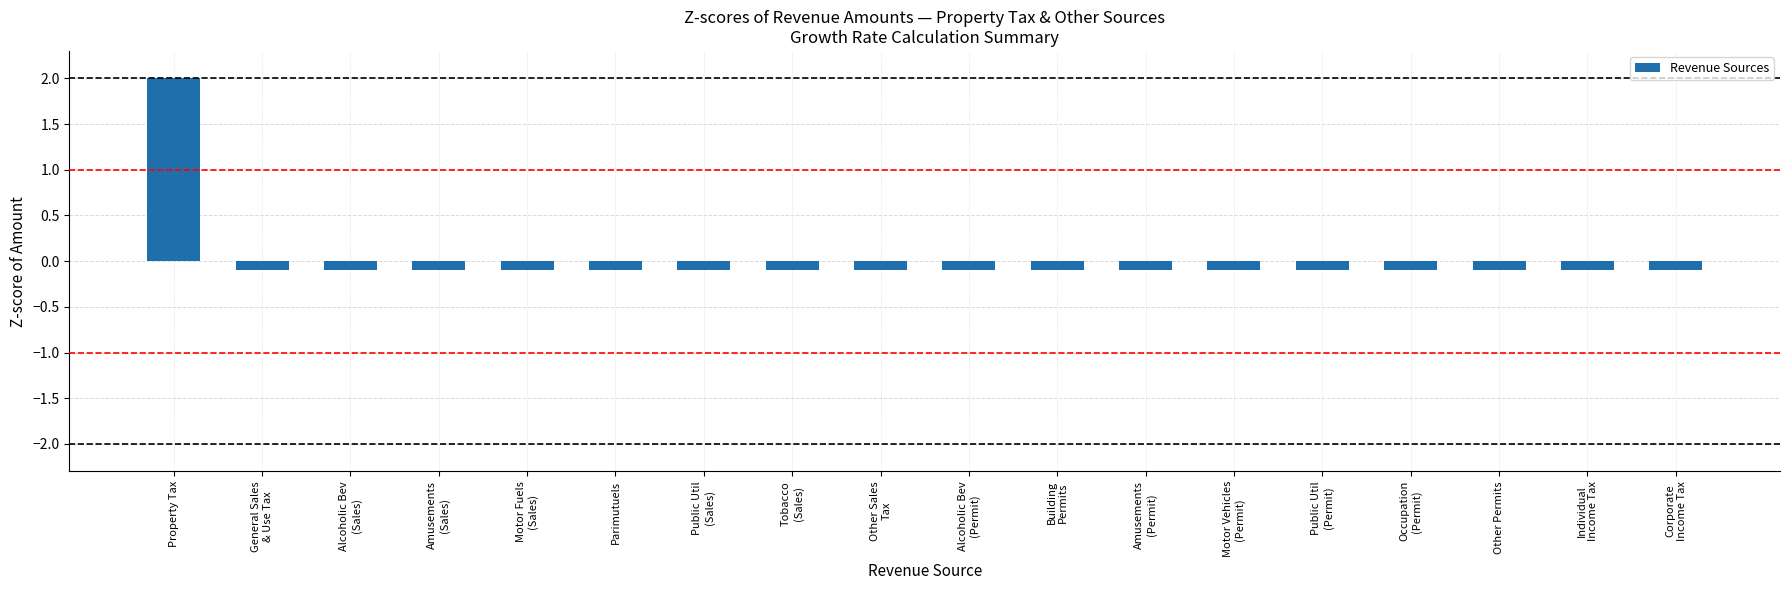

Reading left to right, list all the values displayed in this chart.

Property Tax=2.0	General Sales
& Use Tax=-0.1	Alcoholic Bev
(Sales)=-0.1	Amusements
(Sales)=-0.1	Motor Fuels
(Sales)=-0.1	Parimutuels=-0.1	Public Util
(Sales)=-0.1	Tobacco
(Sales)=-0.1	Other Sales
Tax=-0.1	Alcoholic Bev
(Permit)=-0.1	Building
Permits=-0.1	Amusements
(Permit)=-0.1	Motor Vehicles
(Permit)=-0.1	Public Util
(Permit)=-0.1	Occupation
(Permit)=-0.1	Other Permits=-0.1	Individual
Income Tax=-0.1	Corporate
Income Tax=-0.1